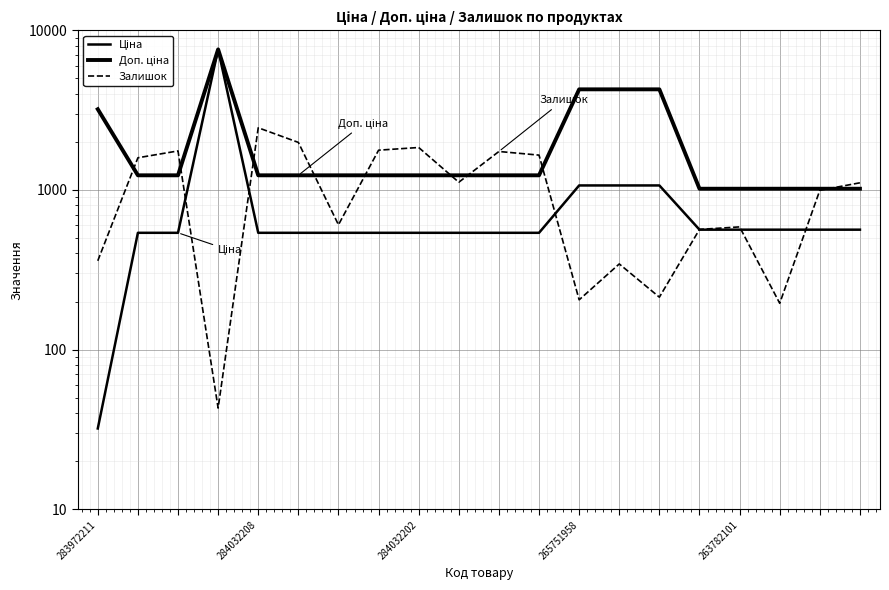

True or false: Ціна and Доп. ціна cross at least once.

False